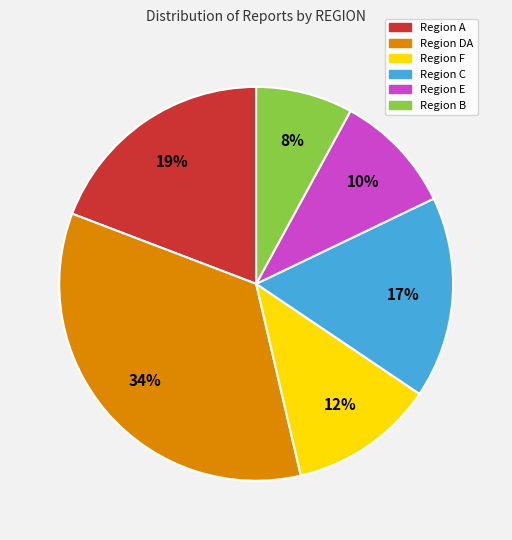

Count the number of slices in the pie.

6